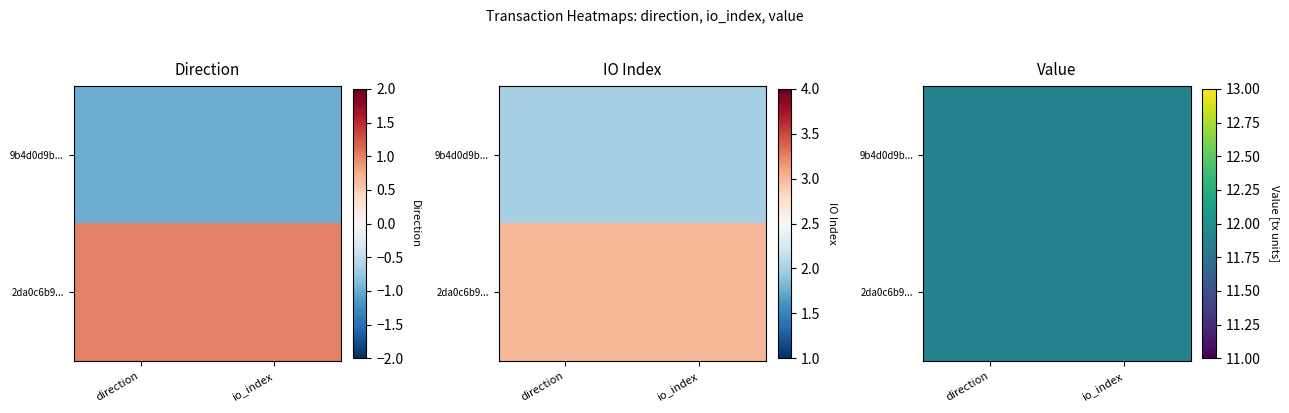

Which series has the widest spread of values?

9b4d0d9bef5d7fa8bcca2dcdd6ca5ec871db172